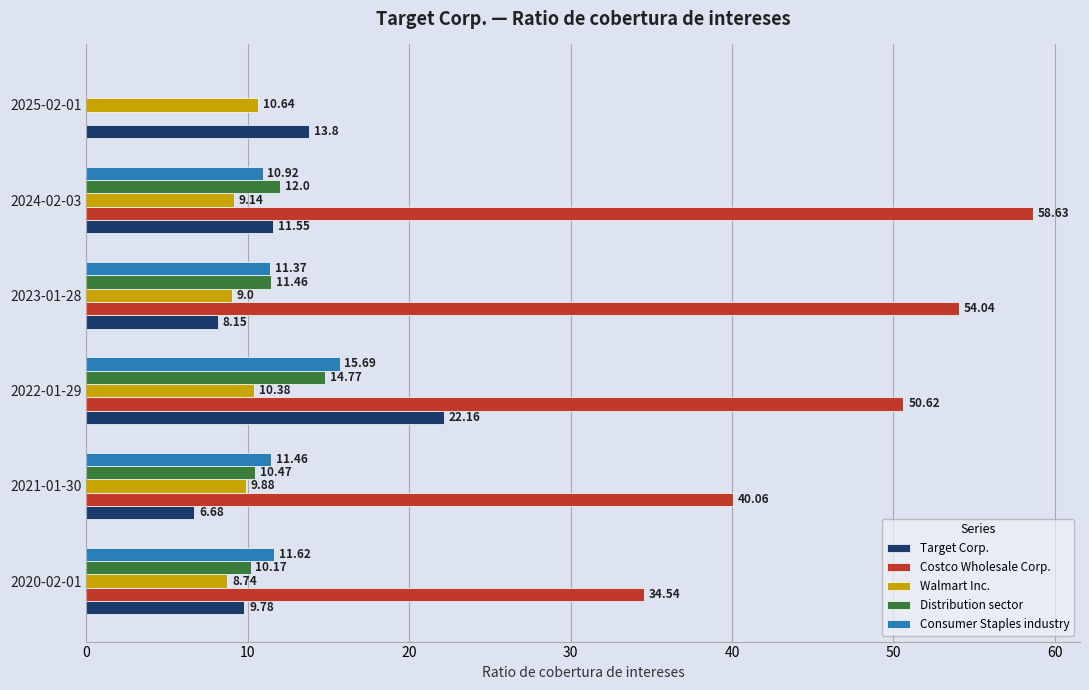

What is the total value across all series at 2025-02-01?

24.4